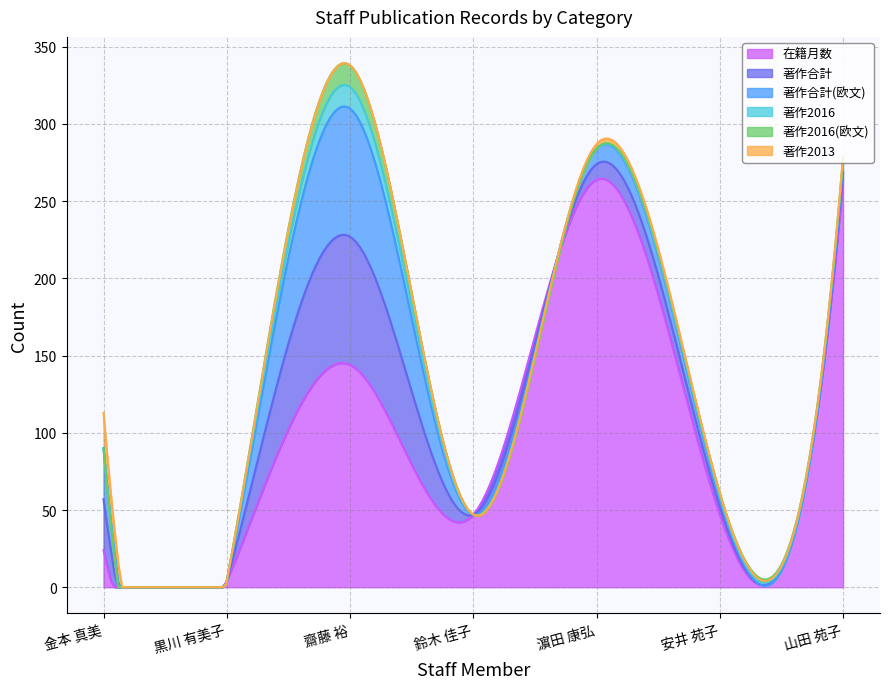

Is it true that 著作2013 equals 2 at 山田 苑子?

False